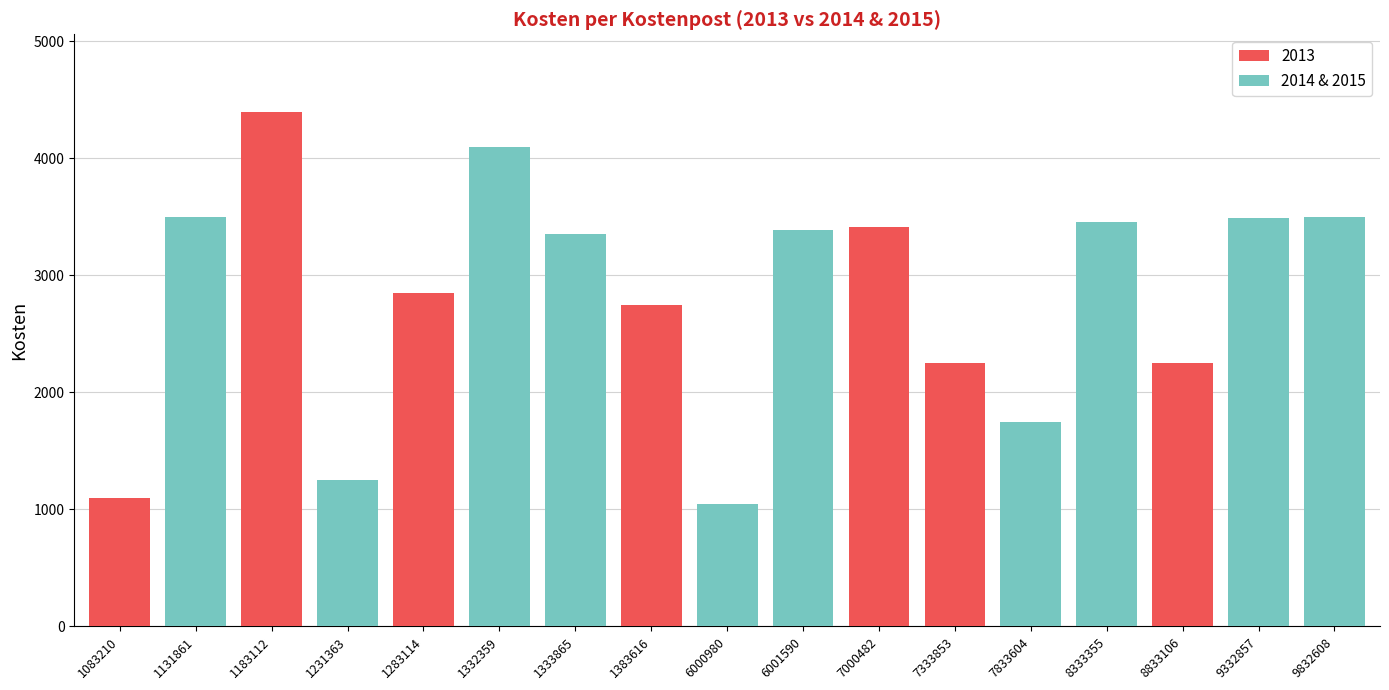

What is the sum of all 2013 values?

19010